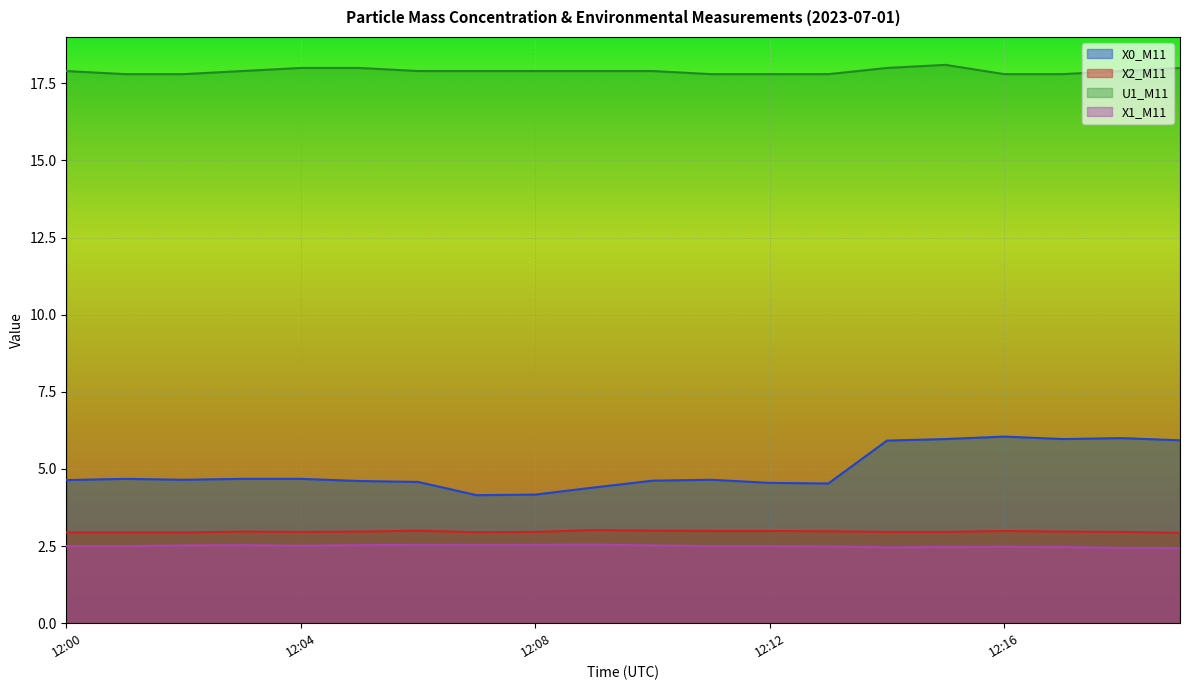

Is the value of X1_M11 at 12:04 greater than the value of U1_M11 at 12:05?

No